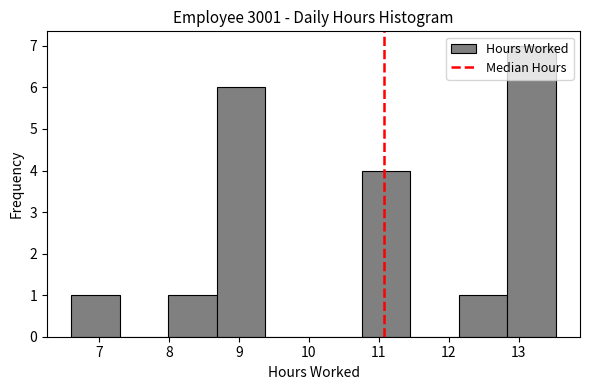

Which range on the x-axis has the tallest bar?

12.8 to 13.5